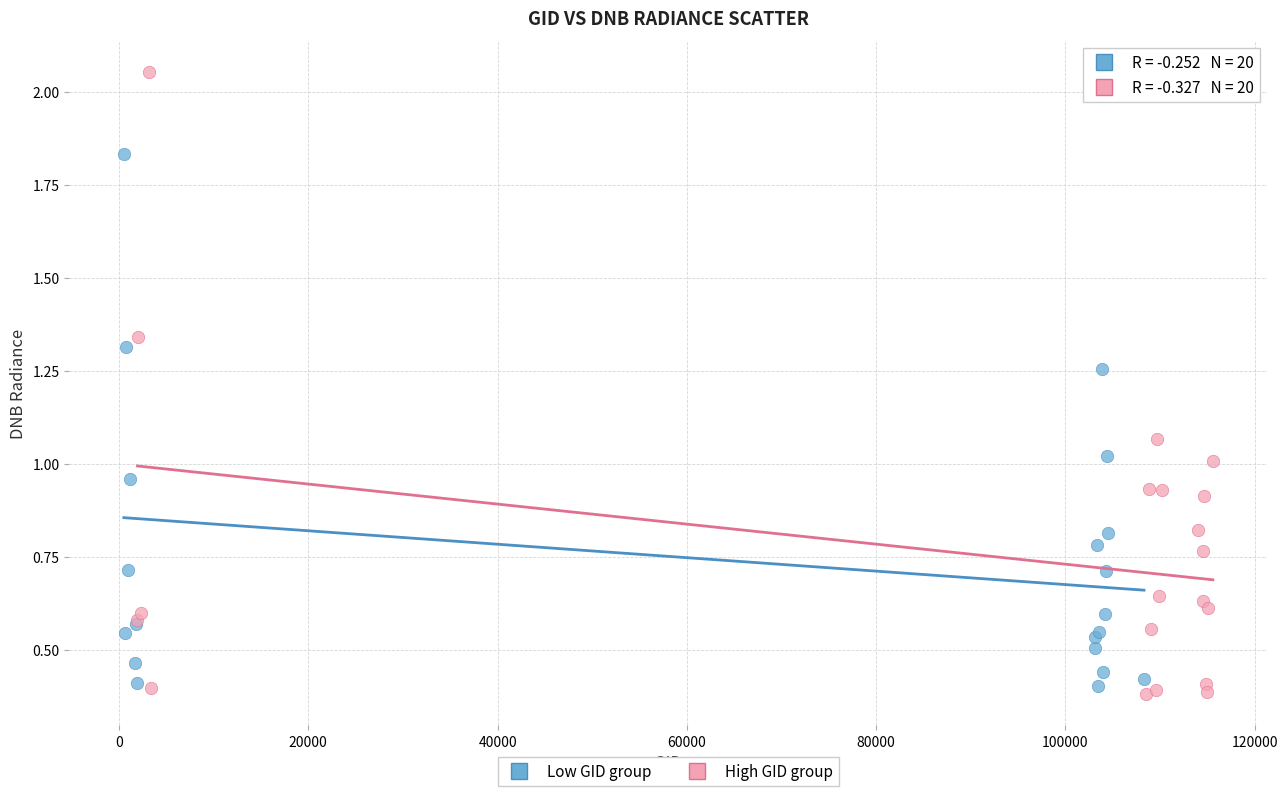

Which series reaches the maximum Y coordinate?

High GID group